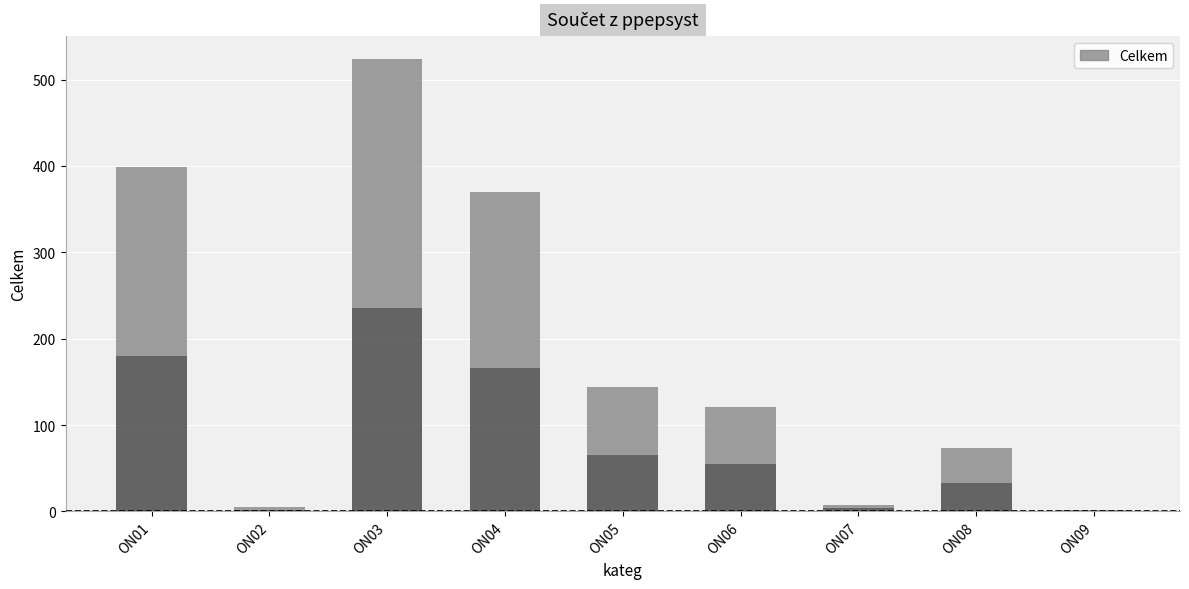

What value does the data have at ON05?

144.5